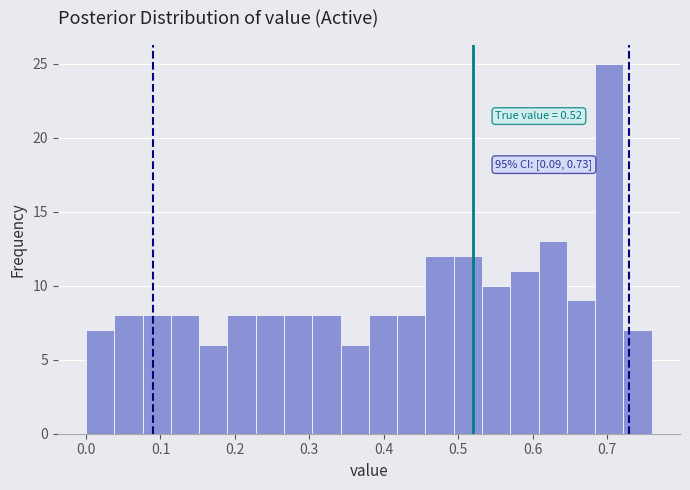

Read against the x-axis, roughly where is the centre of the tallest bar?

0.70